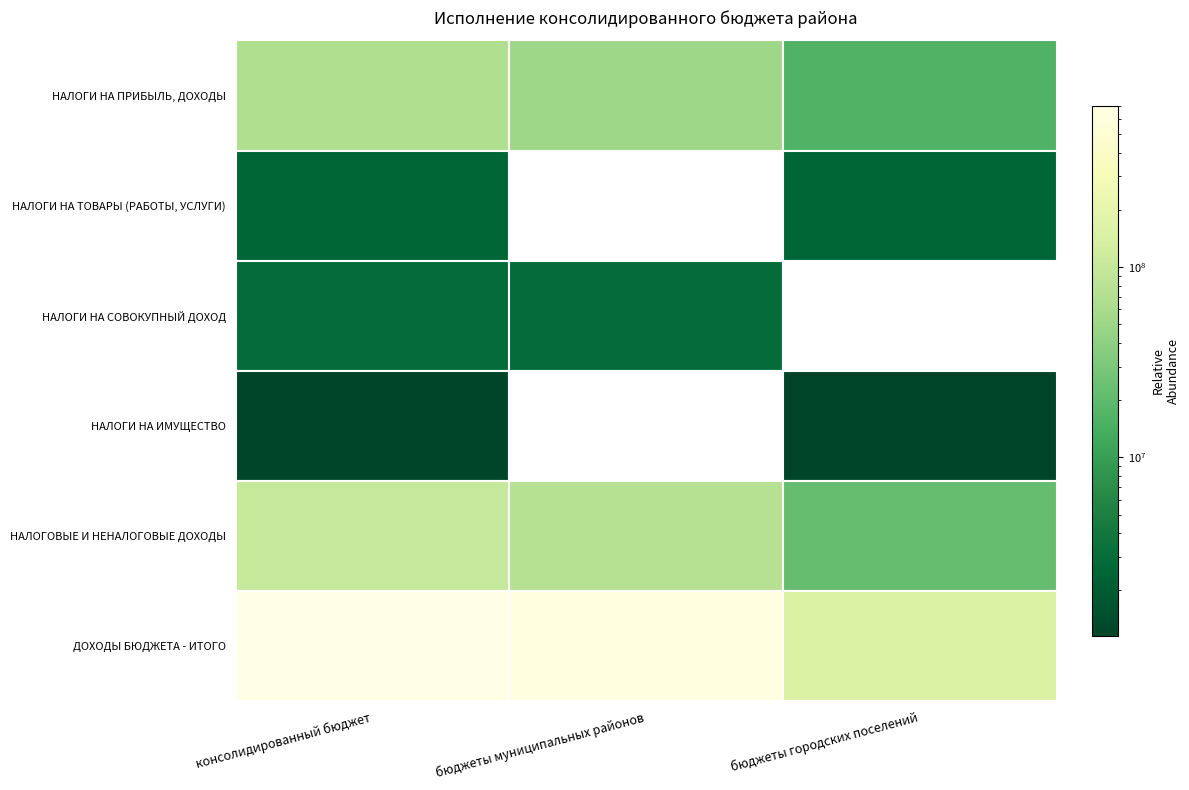

Reading left to right, list all the values displayed in this chart.

НАЛОГИ НА ПРИБЫЛЬ, ДОХОДЫ: консолидированный бюджет=67535000	бюджеты муниципальных районов=51751000	бюджеты городских поселений=15784000
НАЛОГИ НА ТОВАРЫ (РАБОТЫ, УСЛУГИ): консолидированный бюджет=2490430	бюджеты муниципальных районов=0	бюджеты городских поселений=2490430
НАЛОГИ НА СОВОКУПНЫЙ ДОХОД: консолидированный бюджет=2860000	бюджеты муниципальных районов=2860000	бюджеты городских поселений=0
НАЛОГИ НА ИМУЩЕСТВО: консолидированный бюджет=1155000	бюджеты муниципальных районов=0	бюджеты городских поселений=1155000
НАЛОГОВЫЕ И НЕНАЛОГОВЫЕ ДОХОДЫ: консолидированный бюджет=97362280	бюджеты муниципальных районов=75545200	бюджеты городских поселений=21817080
ДОХОДЫ БЮДЖЕТА - ИТОГО: консолидированный бюджет=701305611	бюджеты муниципальных районов=608418581	бюджеты городских поселений=145548230